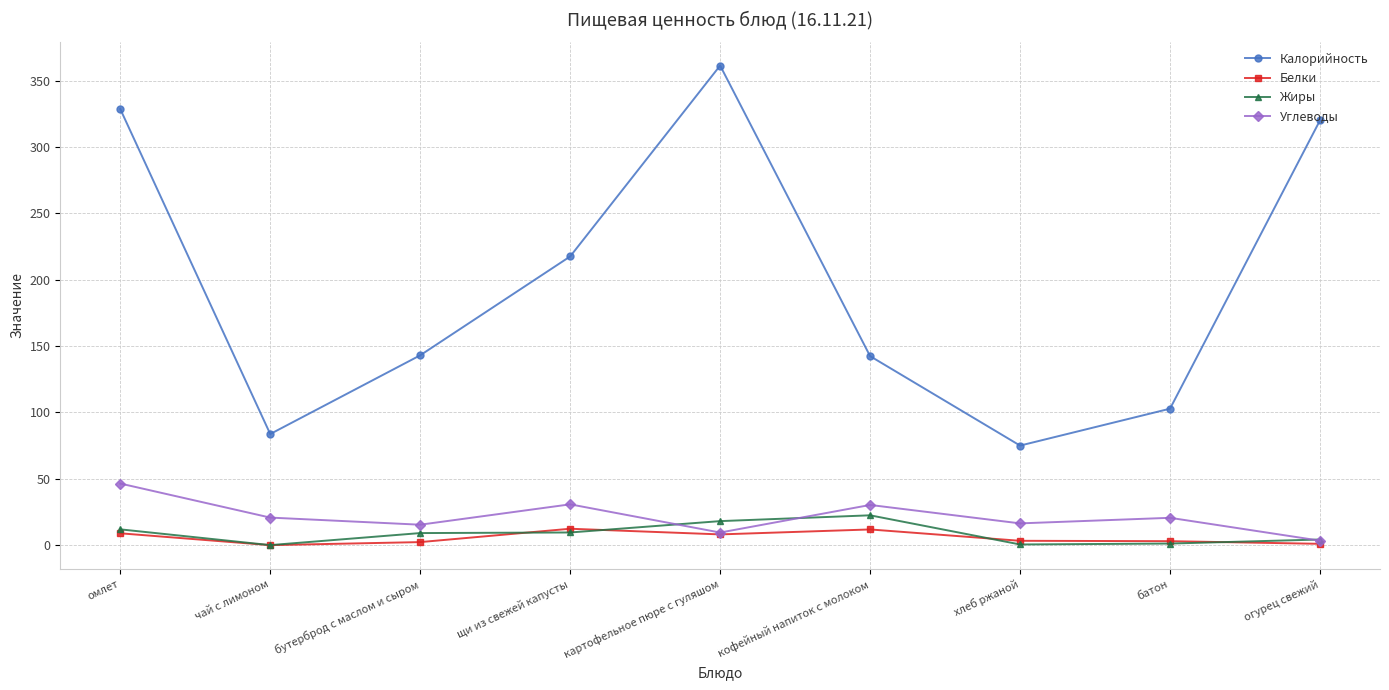

At how many categories does at least one series exceed 306?

3